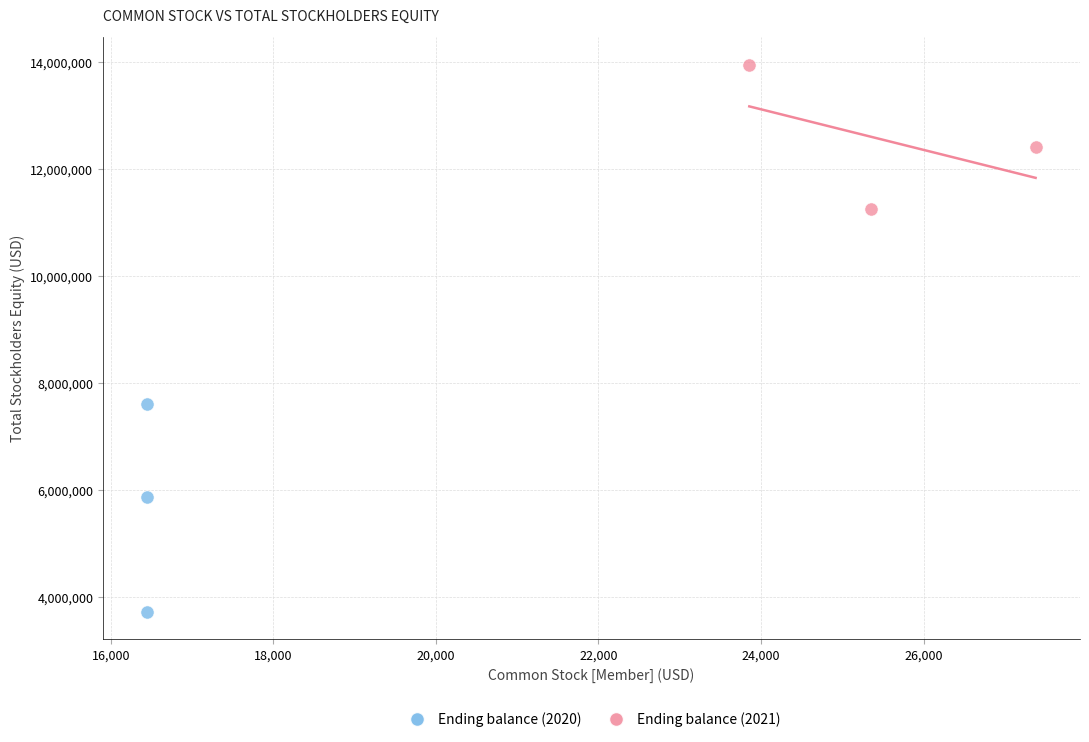

Which series contains the lowest Y value?

Ending balance (2020)